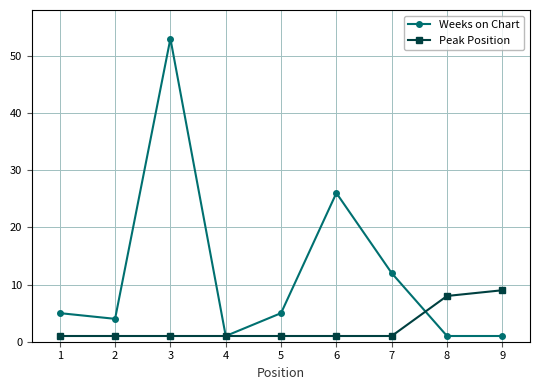

How many interior local peaks does the Weeks on Chart series have?

2